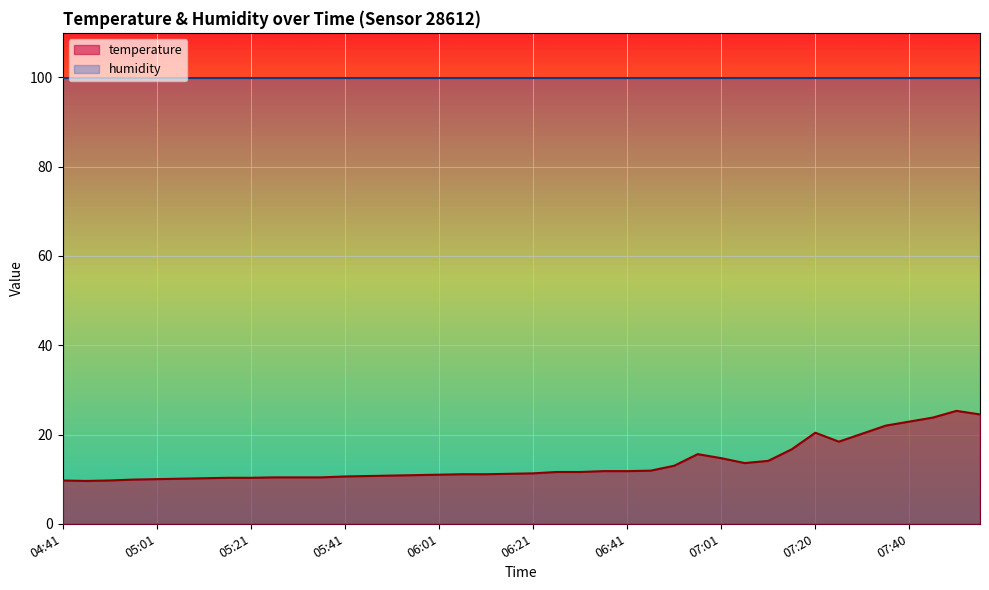

Reading left to right, extract all data points from this chart.

9.7	9.6	9.7	9.9	10.0	10.1	10.2	10.3	10.3	10.4	10.4	10.4	10.6	10.7	10.8	10.9	11.0	11.1	11.1	11.2	11.3	11.6	11.6	11.8	11.8	11.9	13.0	15.6	14.7	13.6	14.1	16.7	20.4	18.4	20.2	22.0	22.9	23.8	25.3	24.5